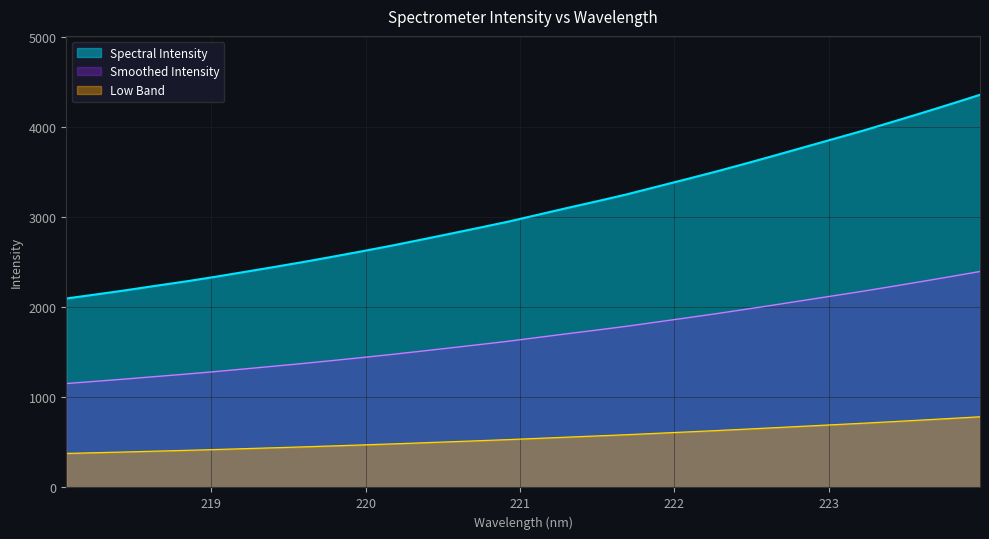

What is the label of the 4th point from the right?

223.408